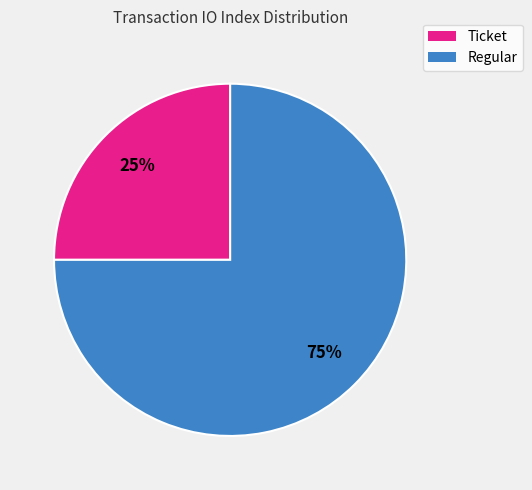

What is the smallest slice in the pie chart?

Ticket